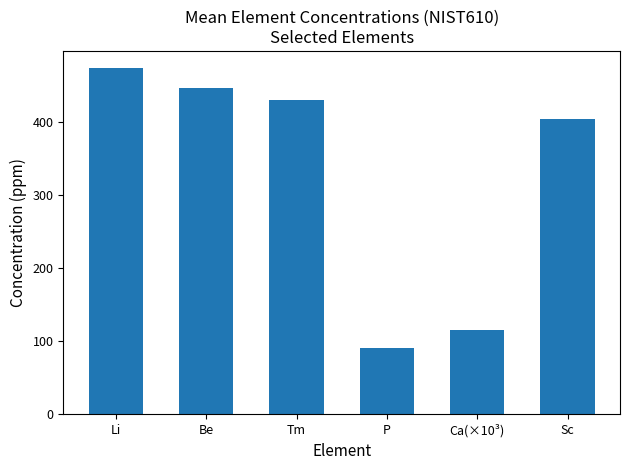

What is the difference between the maximum and minimum values?

383.0